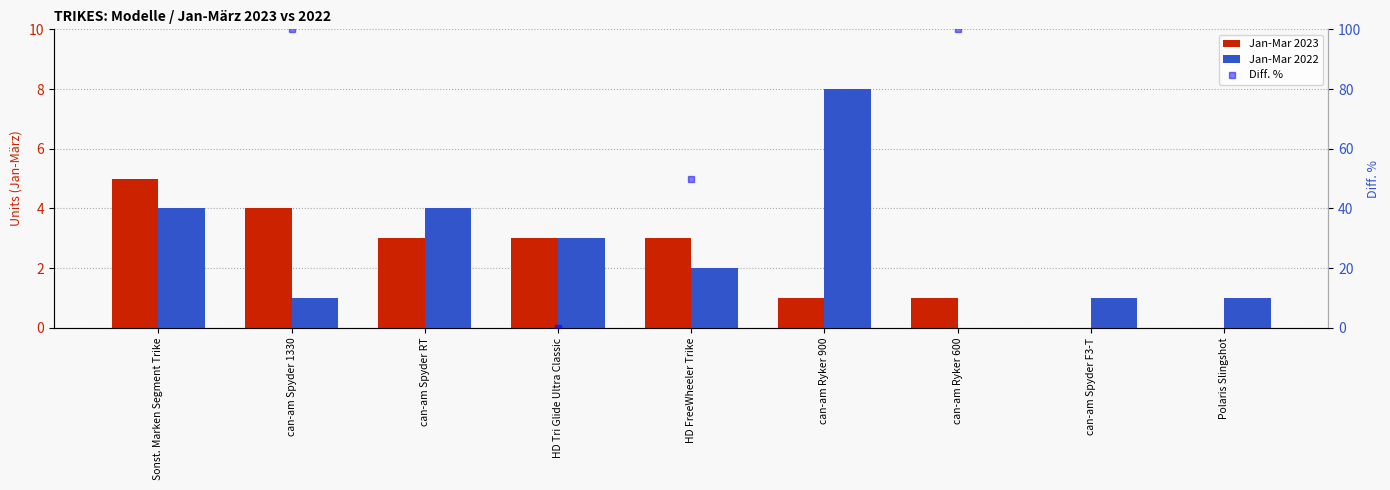

True or false: Jan-Mar 2022 has a value of 1.6 at can-am Spyder 1330.

False